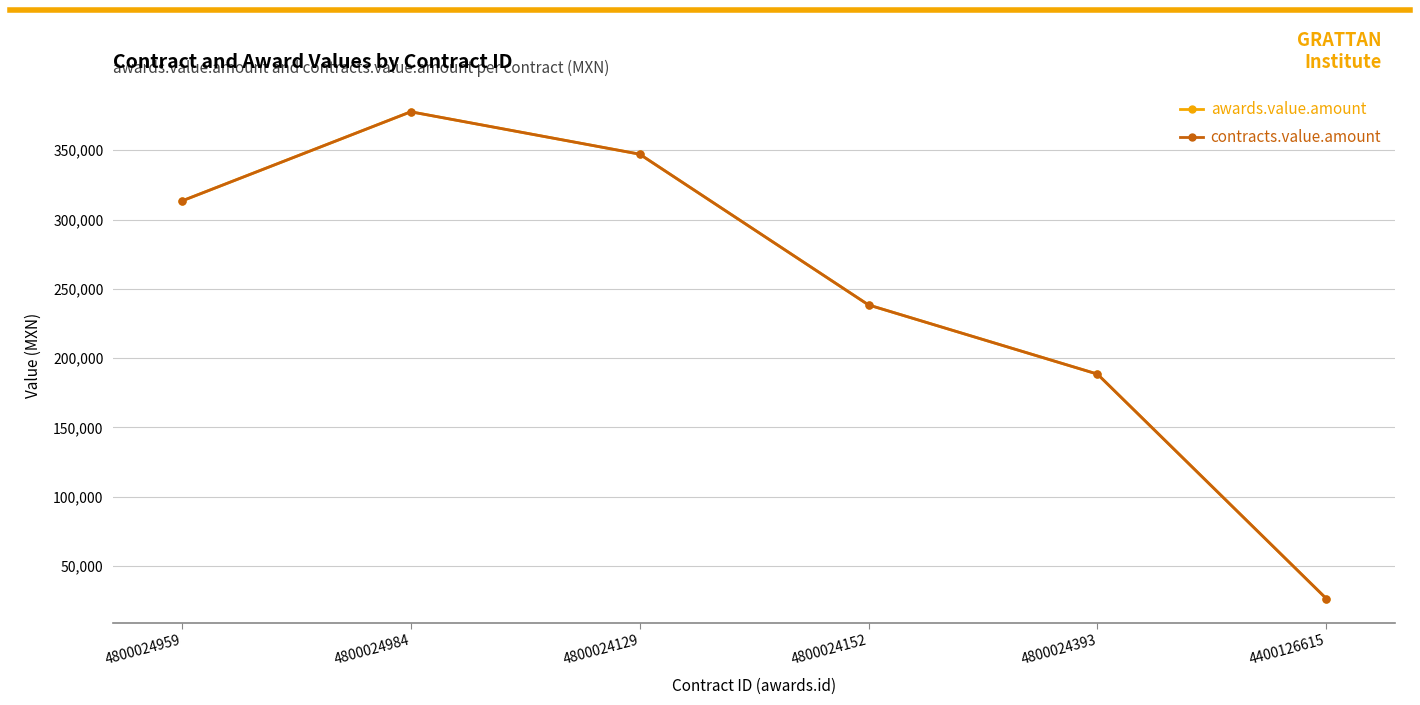

Between 4800024393 and 4400126615, which series saw the biggest shift?

awards.value.amount